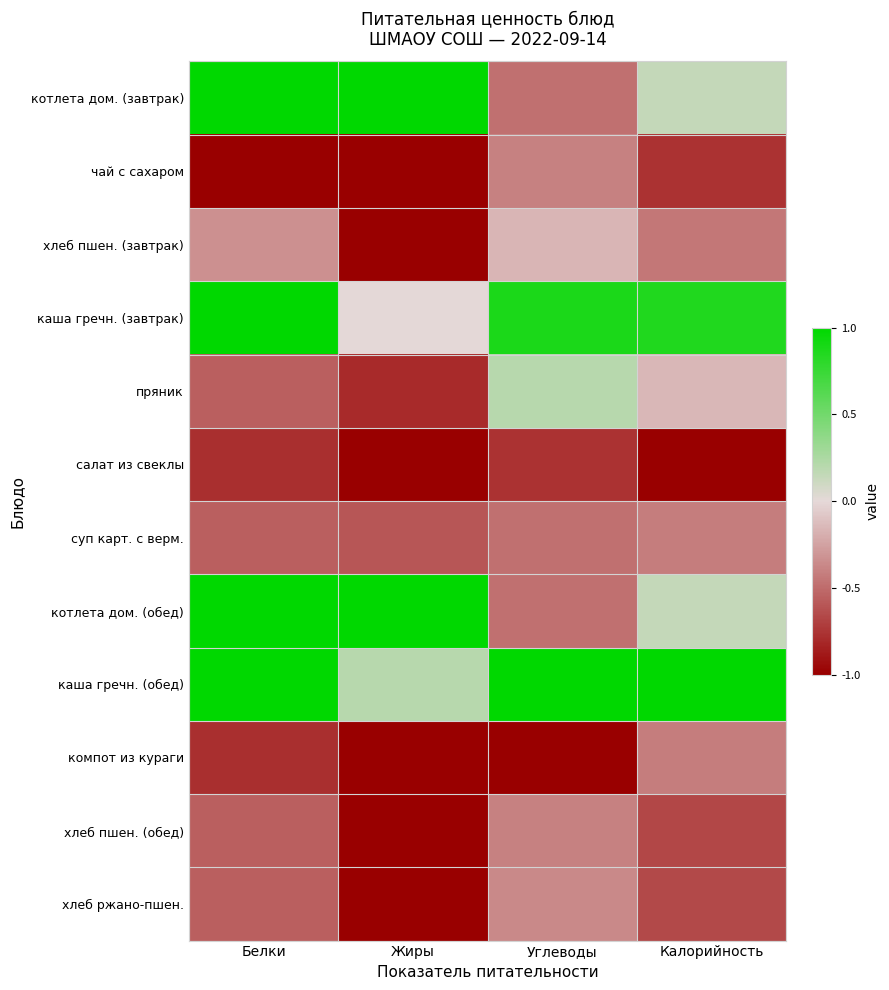

Reading left to right, transcribe all the data shown in this chart.

котлета дом. (завтрак): Белки=1.0	Жиры=1.0	Углеводы=-0.5	Калорийность=0.1
чай с сахаром: Белки=-1.0	Жиры=-1.0	Углеводы=-0.4	Калорийность=-0.8
хлеб пшен. (завтрак): Белки=-0.3	Жиры=-1.0	Углеводы=-0.2	Калорийность=-0.5
каша гречн. (завтрак): Белки=1.0	Жиры=0.0	Углеводы=0.9	Калорийность=0.9
пряник: Белки=-0.6	Жиры=-0.8	Углеводы=0.2	Калорийность=-0.2
салат из свеклы: Белки=-0.8	Жиры=-1.0	Углеводы=-0.8	Калорийность=-1.0
суп карт. с верм.: Белки=-0.6	Жиры=-0.6	Углеводы=-0.5	Калорийность=-0.4
котлета дом. (обед): Белки=1.0	Жиры=1.0	Углеводы=-0.5	Калорийность=0.1
каша гречн. (обед): Белки=1.0	Жиры=0.2	Углеводы=1.0	Калорийность=1.0
компот из кураги: Белки=-0.8	Жиры=-1.0	Углеводы=-1.0	Калорийность=-0.4
хлеб пшен. (обед): Белки=-0.6	Жиры=-1.0	Углеводы=-0.4	Калорийность=-0.7
хлеб ржано-пшен.: Белки=-0.6	Жиры=-1.0	Углеводы=-0.4	Калорийность=-0.7